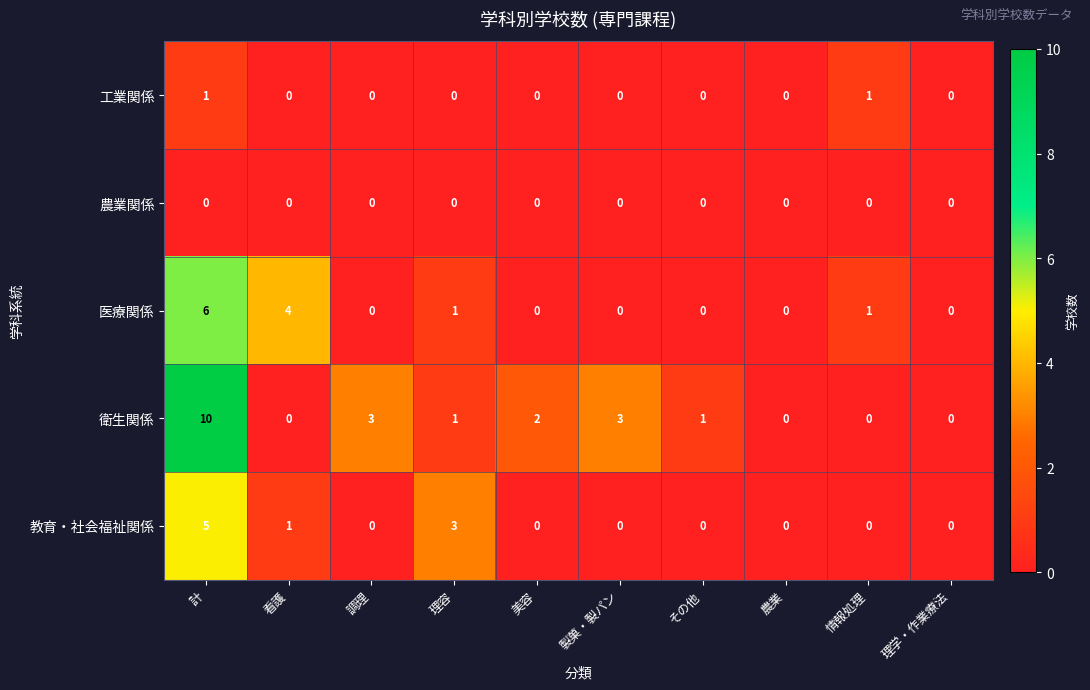

Between 製菓・製パン and 理学・作業療法, which series saw the biggest shift?

衛生関係